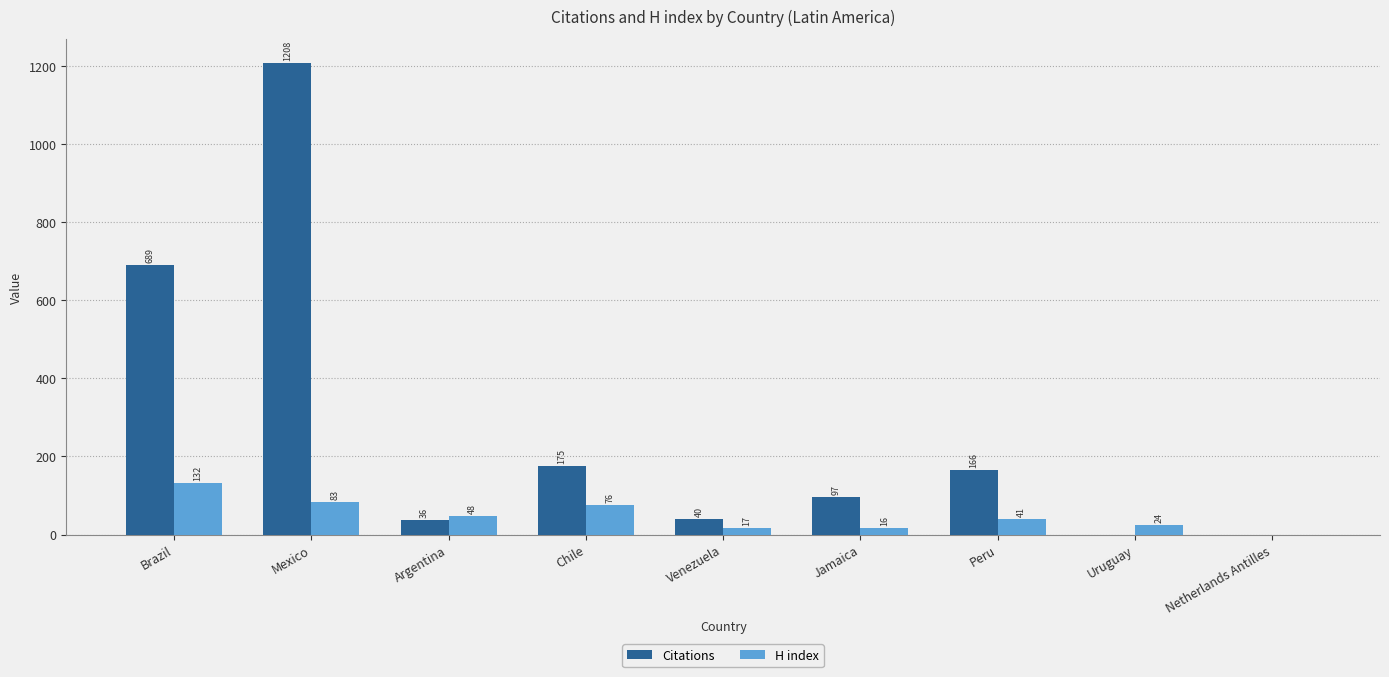

Reading left to right, extract all data points from this chart.

Citations: 689	1208	36	175	40	97	166	0	0
H index: 132	83	48	76	17	16	41	24	0